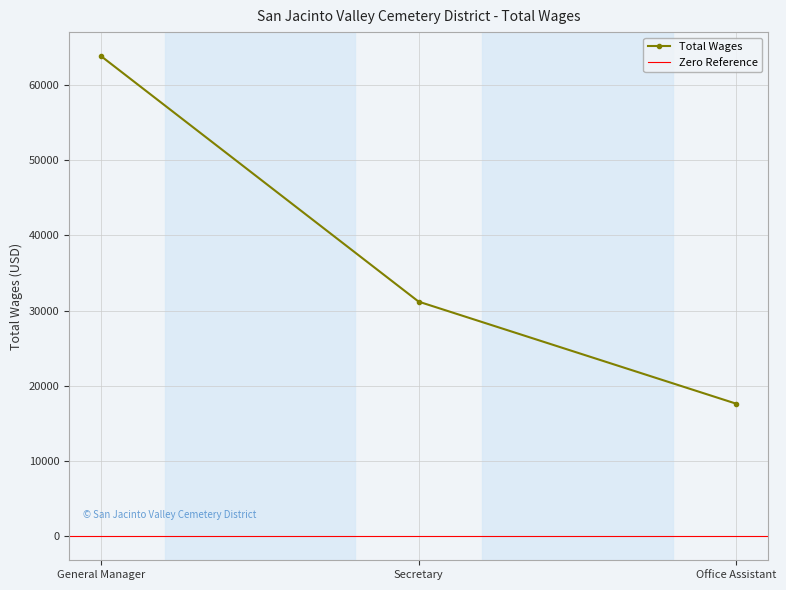

The chart shows a value of 9715 at Office Assistant. True or false?

False